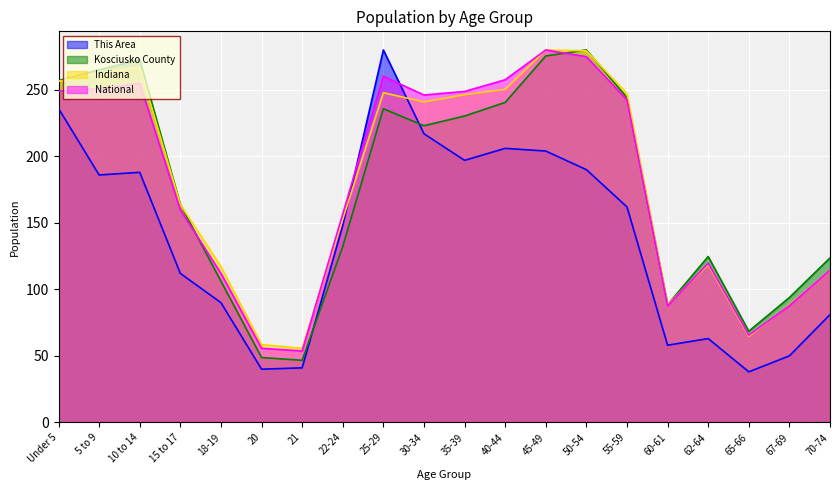

At which category is the sum across all series the highest?

45-49